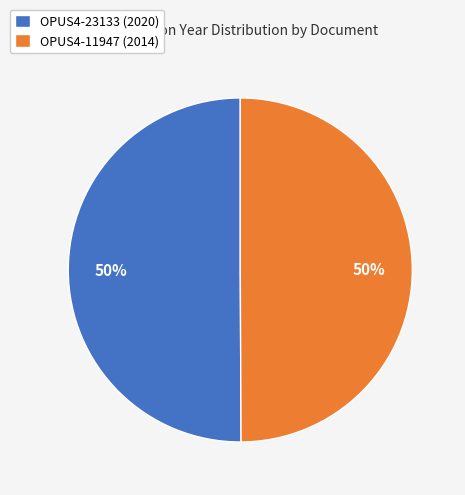

The OPUS4-23133 (2020) slice represents 59% of the pie. True or false?

False